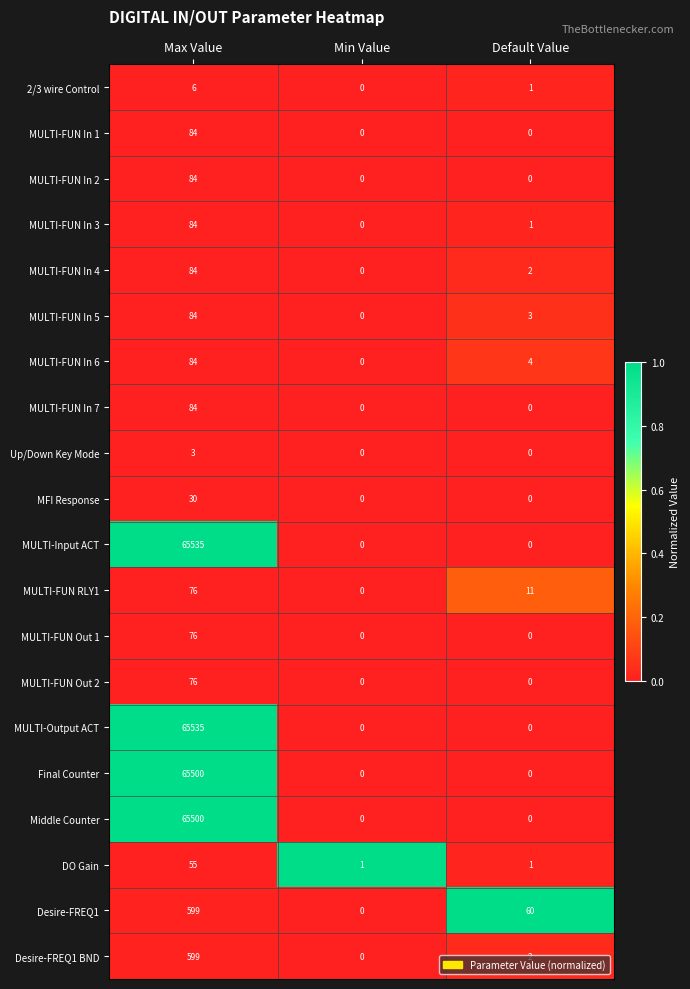

At which label does Middle Counter reach its peak?

Max Value